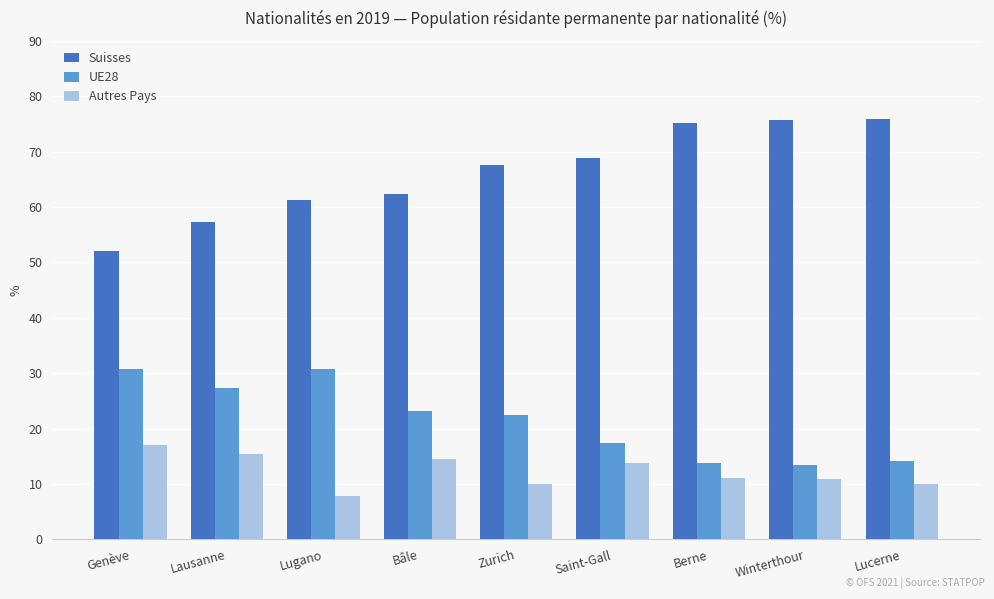

What is the difference between the maximum and second lowest values in the Suisses series?

18.6